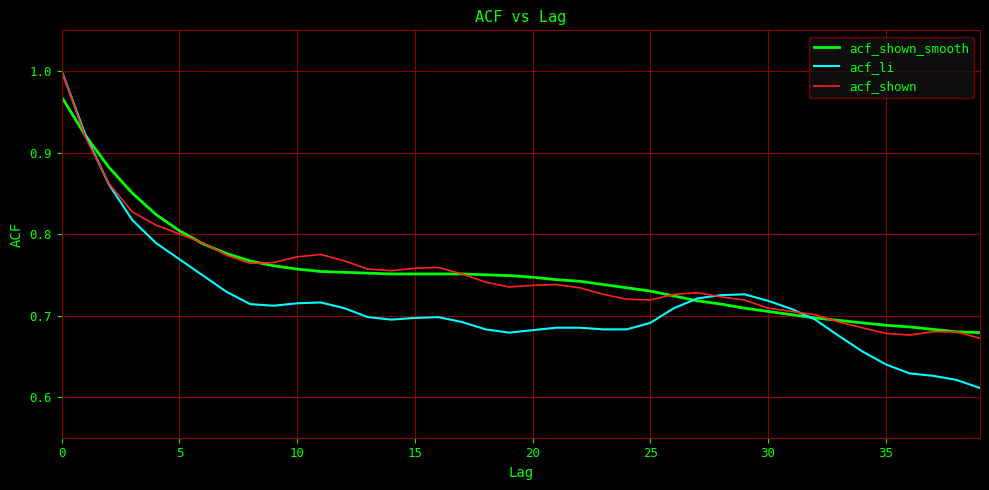

Which series has the widest spread of values?

acf_li